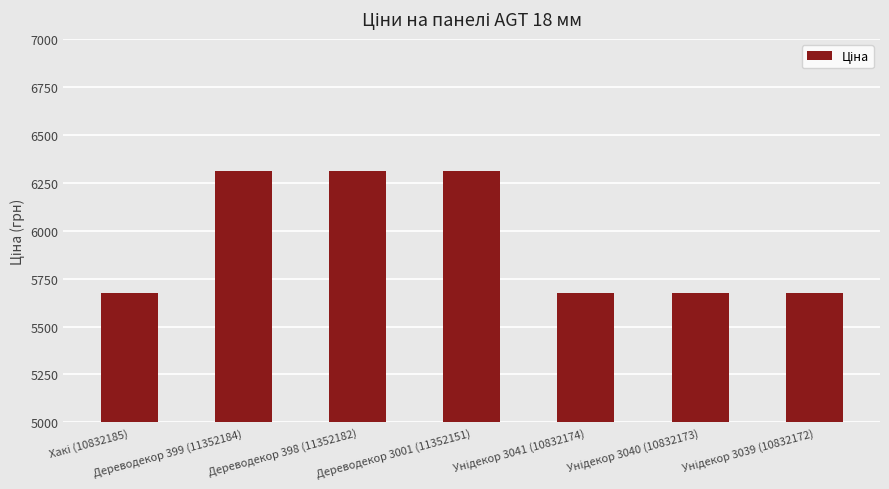

What is the maximum value shown in the chart?

6308.8